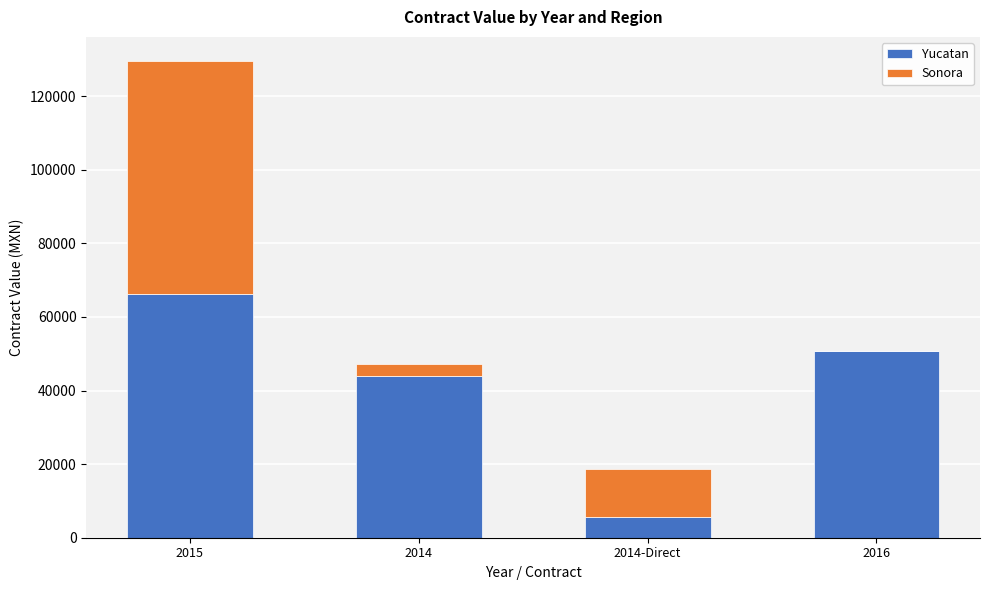

At which category is the sum across all series the highest?

2015